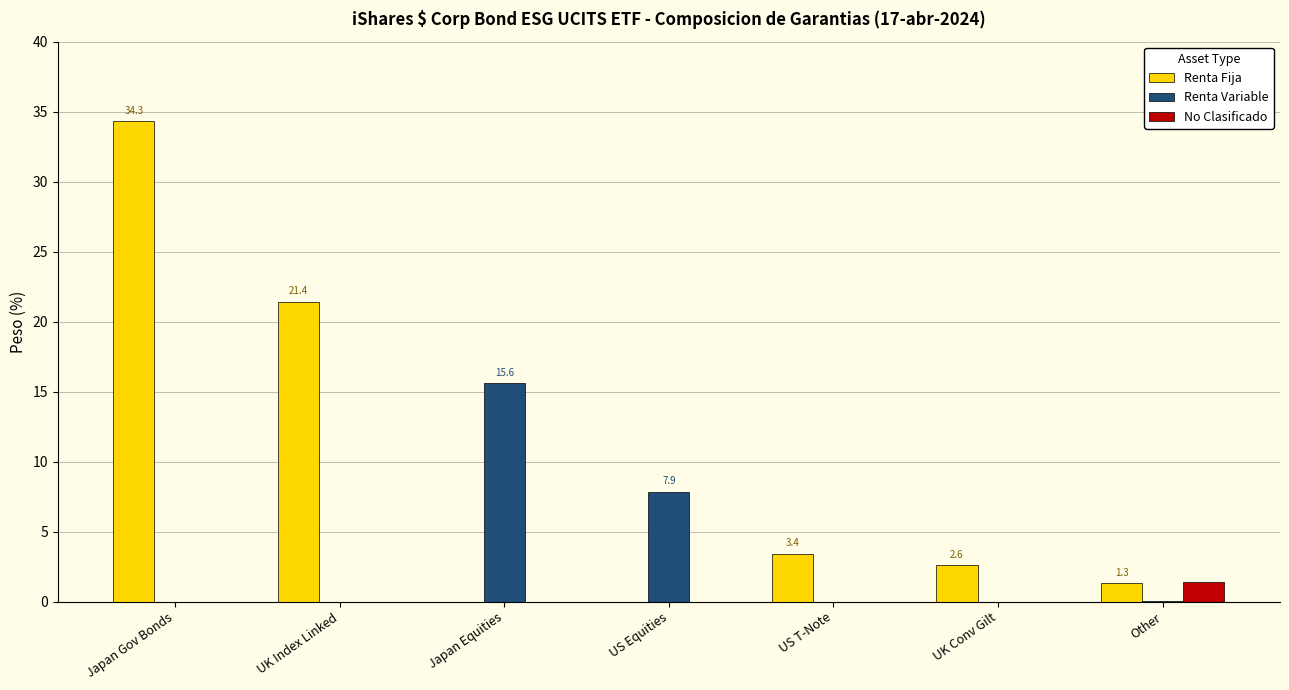

Read the Renta Fija value at US T-Note.

3.4